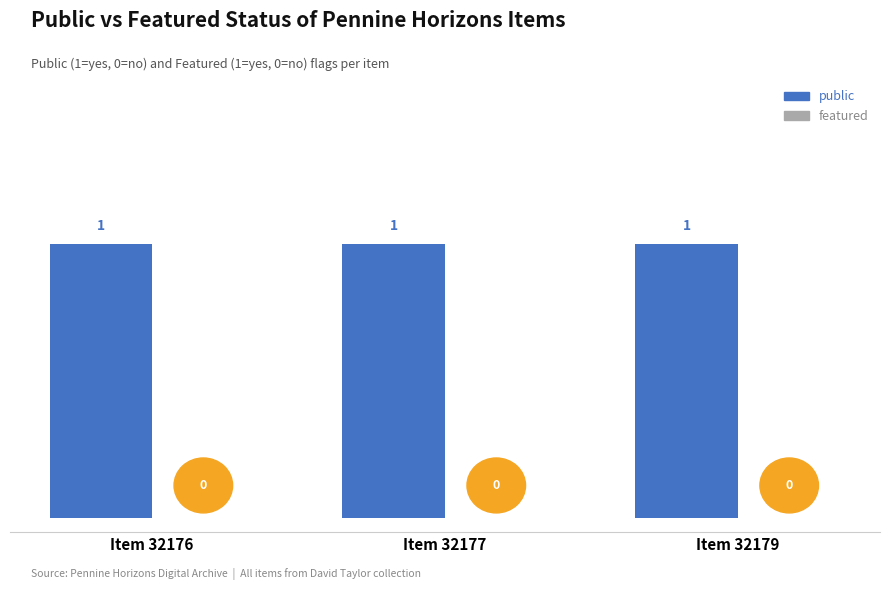

At which label does featured reach its minimum?

Item 32176